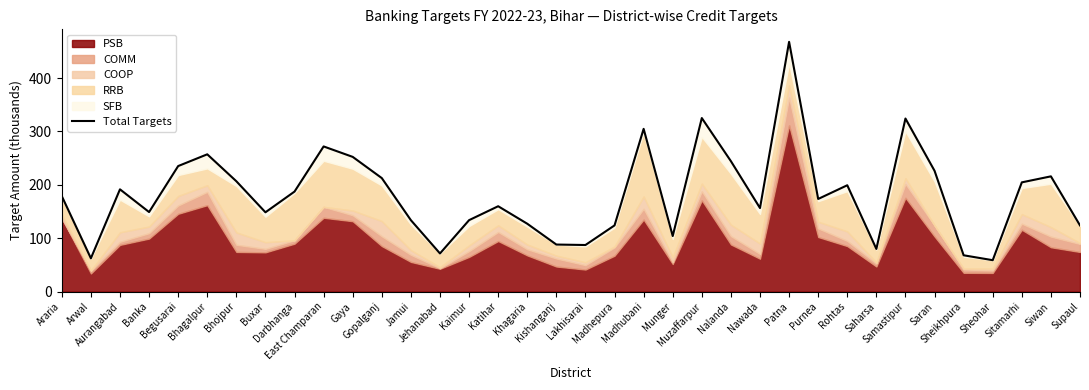

Which has a higher value, Samastipur or Darbhanga?

Samastipur